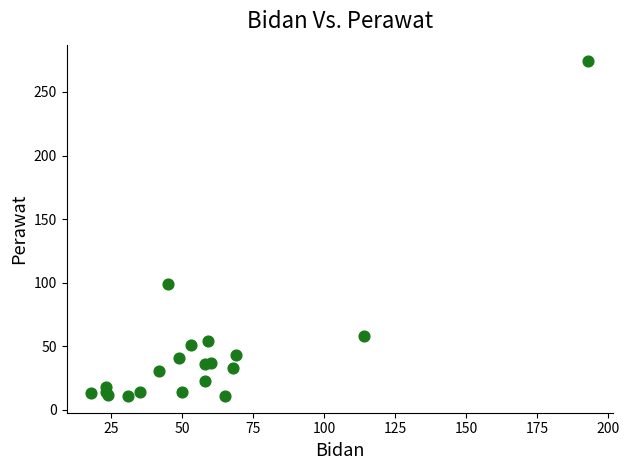

What Y value in the scatter plot is closest to 142?

99